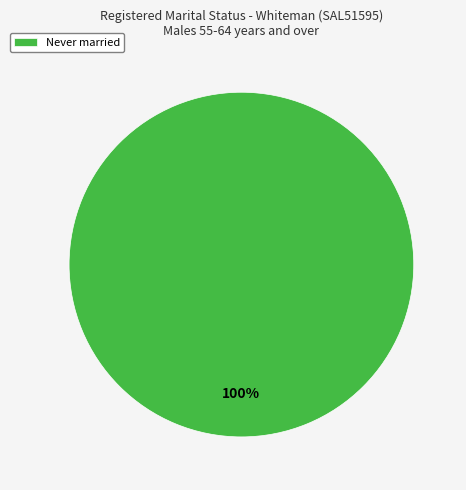

Is there a majority slice in this chart?

Yes